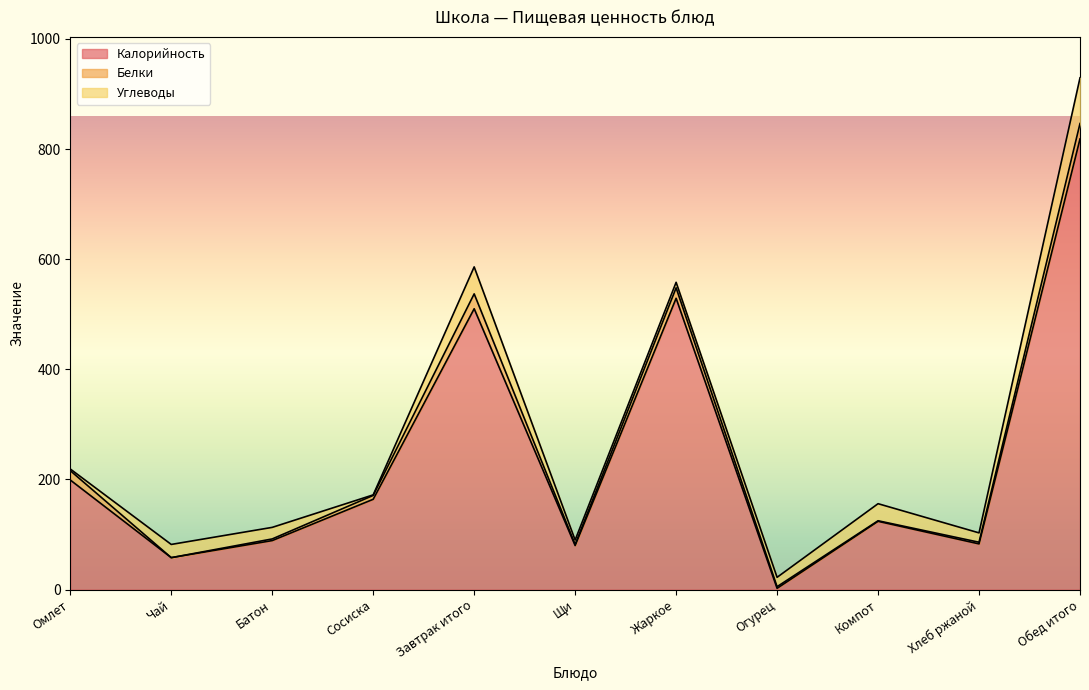

At which category is the sum across all series the highest?

Обед итого